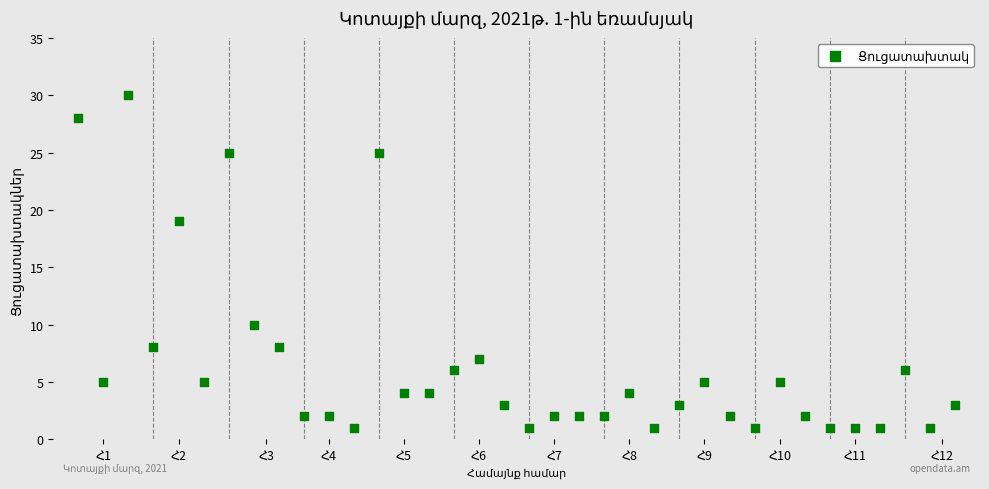

What Y value in the scatter plot is closest to 15?

19